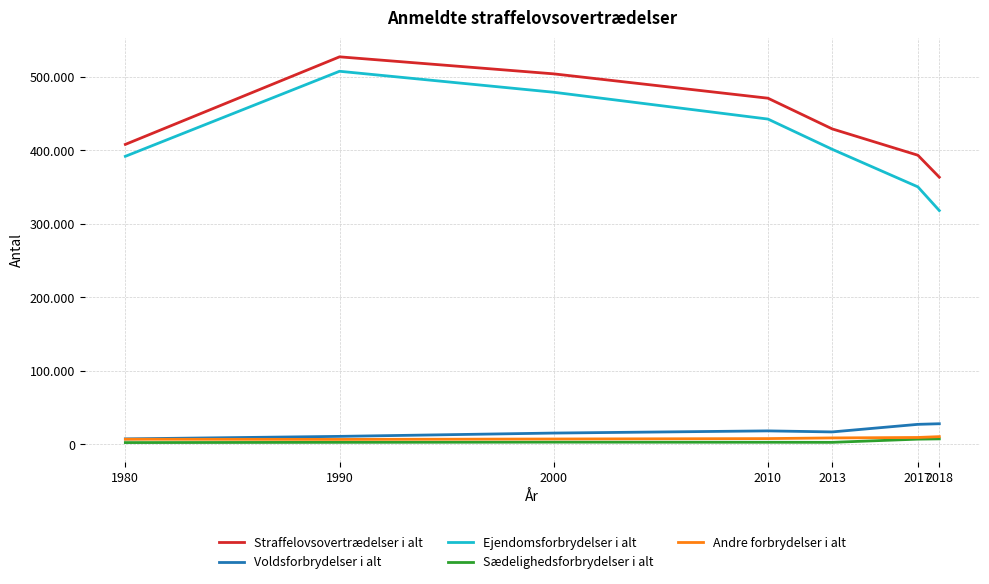

Reading left to right, extract all data points from this chart.

Straffelovsovertrædelser i alt: 1980=408177	1990=527421	2000=504235	2010=471088	2013=429293	2017=393437	2018=363542
Voldsforbrydelser i alt: 1980=7226	1990=10651	2000=15161	2010=18131	2013=16710	2017=27026	2018=27856
Ejendomsforbrydelser i alt: 1980=391951	1990=507763	2000=479190	2010=442678	2013=401516	2017=350377	2018=318130
Sædelighedsforbrydelser i alt: 1980=2220	1990=2521	2000=2800	2010=2642	2013=2532	2017=6869	2018=7256
Andre forbrydelser i alt: 1980=6780	1990=6486	2000=7084	2010=7637	2013=8535	2017=9165	2018=10300